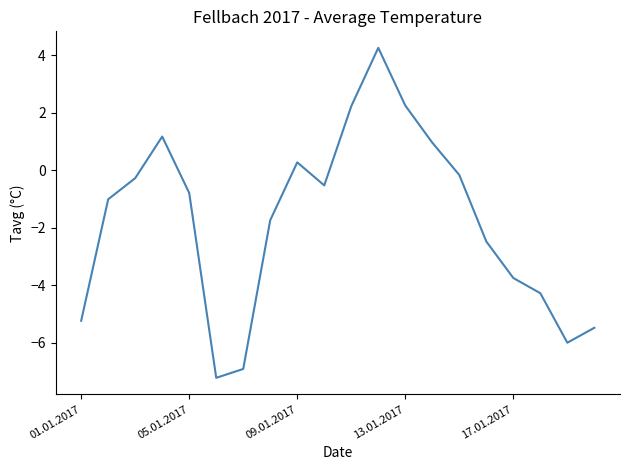

What is the difference between the maximum and minimum values?

11.5